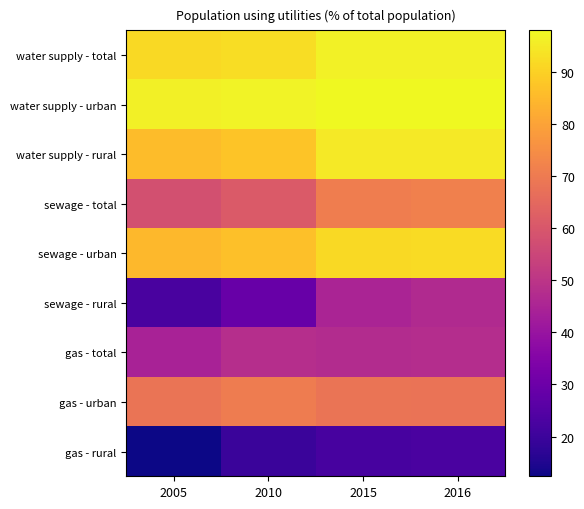

Reading right to left, extract all data points from this chart.

water supply - total: 2016=96.4	2015=96.4	2010=92.5	2005=91.7
water supply - urban: 2016=97.9	2015=97.9	2010=96.7	2005=96.1
water supply - rural: 2016=94.7	2015=94.6	2010=87.3	2005=85.8
sewage - total: 2016=71.4	2015=70.6	2010=61.0	2005=58.0
sewage - urban: 2016=92.0	2015=91.6	2010=86.3	2005=84.6
sewage - rural: 2016=46.6	2015=45.1	2010=28.9	2005=22.6
gas - total: 2016=47.5	2015=47.4	2010=47.9	2005=44.4
gas - urban: 2016=68.0	2015=68.2	2010=70.2	2005=68.5
gas - rural: 2016=22.8	2015=22.1	2010=19.6	2005=12.4